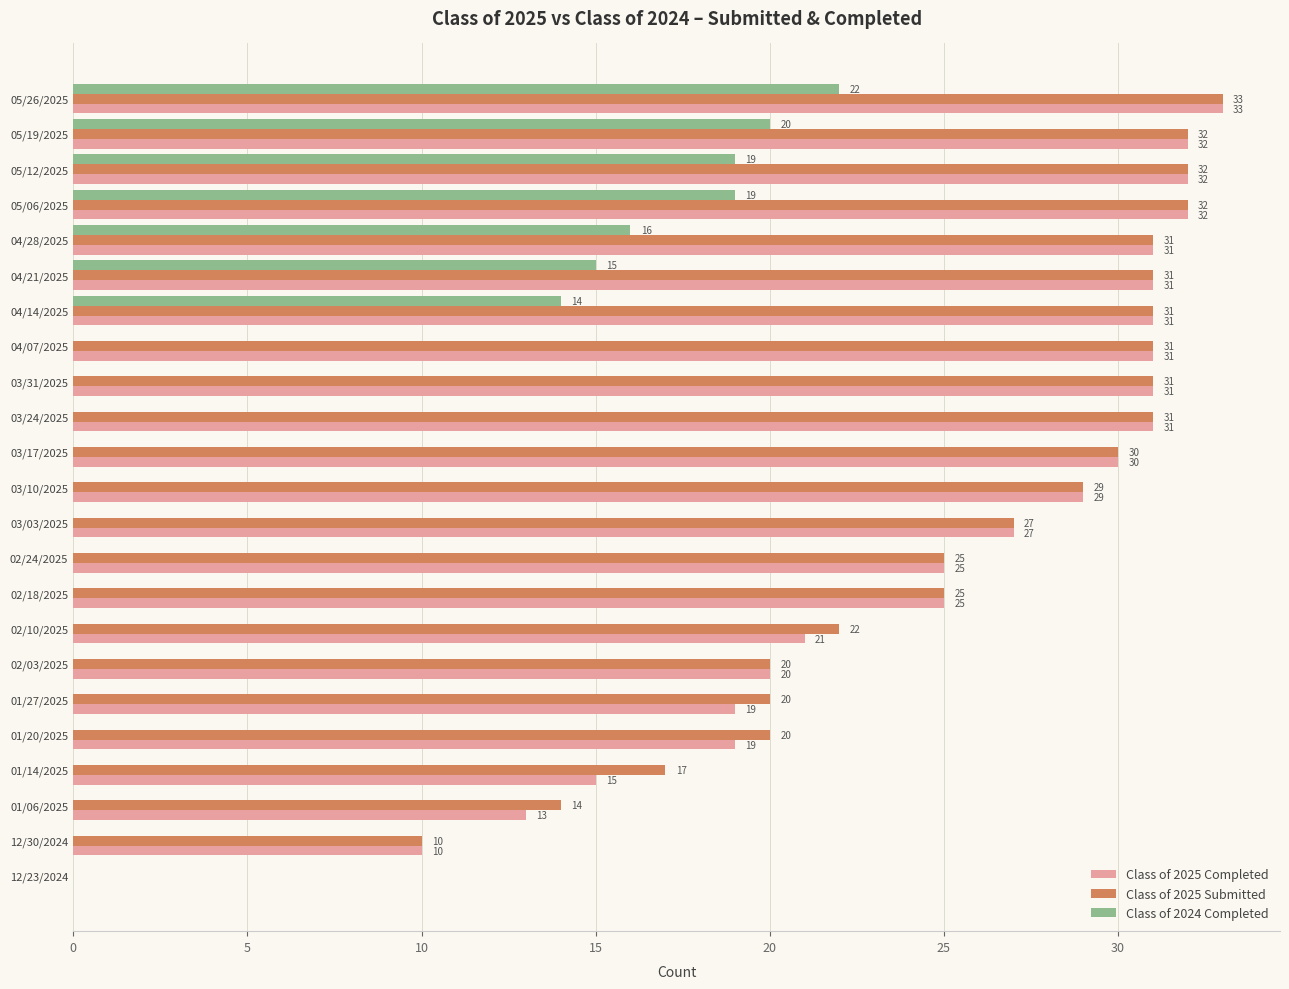

Which category has the highest value in the Class of 2024 Completed series?

05/26/2025